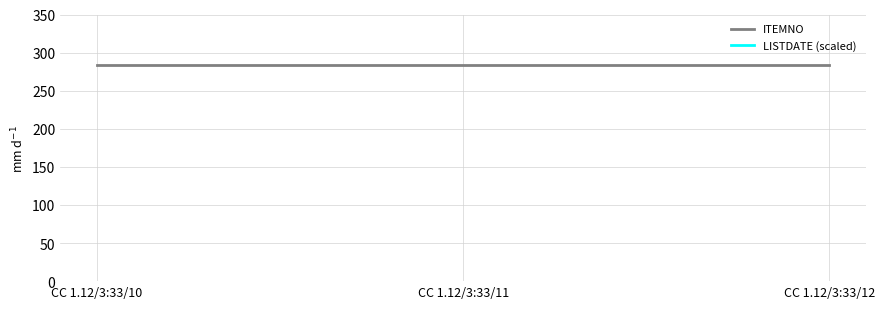

At which category is the sum across all series the highest?

CC 1.12/3:33/10